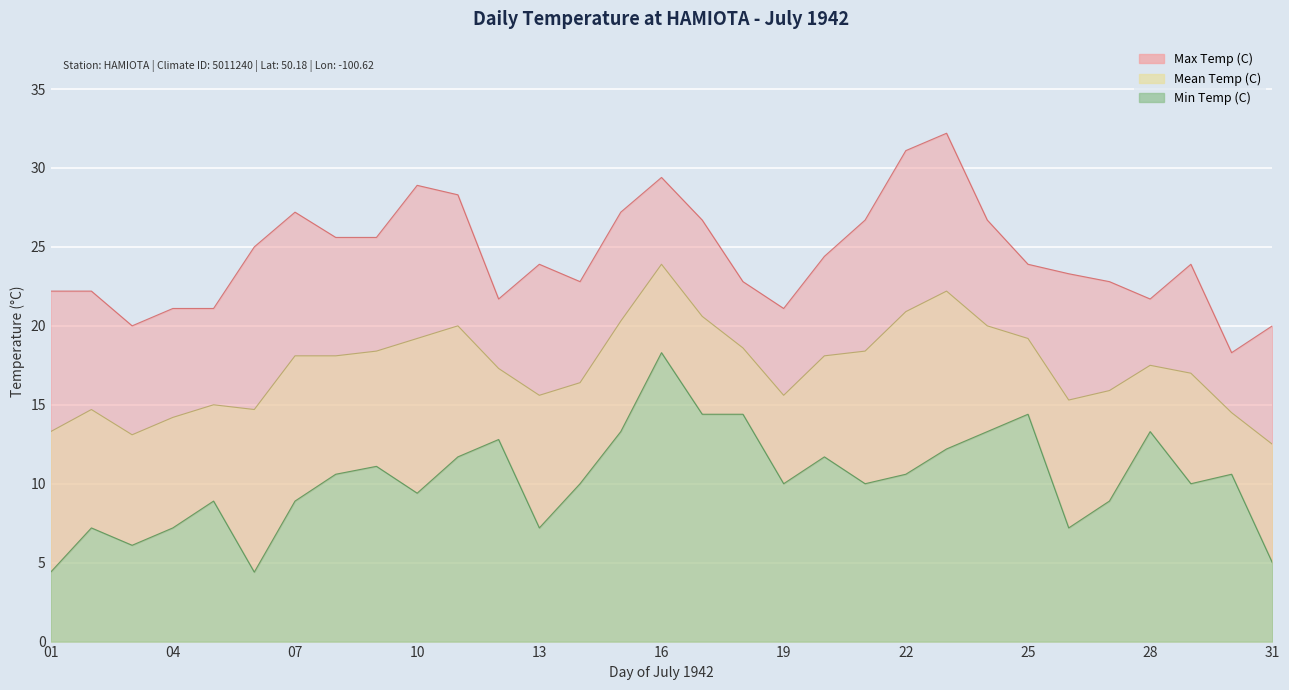

Where does the Max Temp (C) series first go above 23?

06